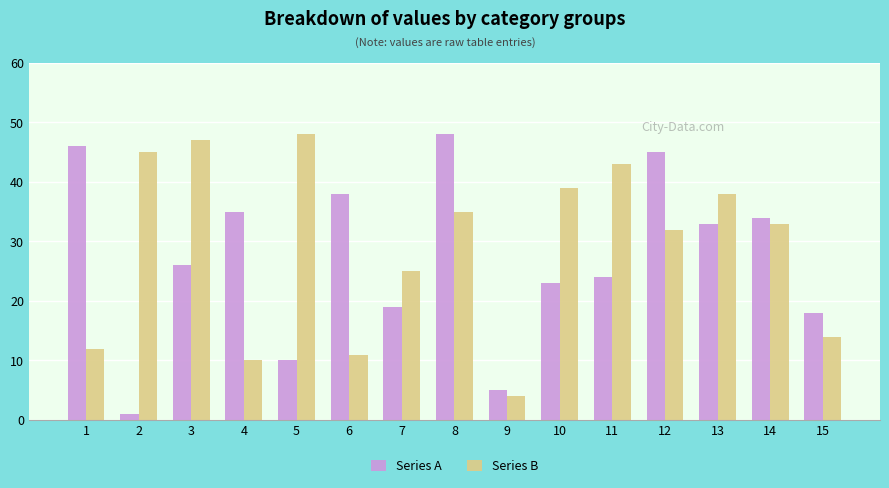

How many bars are there in each group?

2